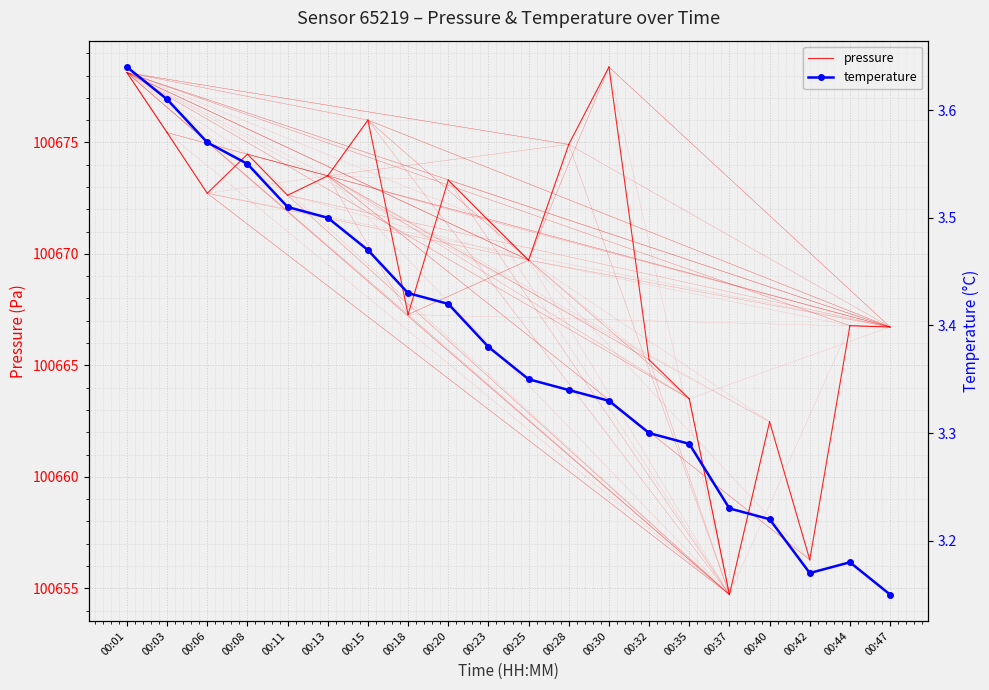

How many values are between 3 and 4?

20